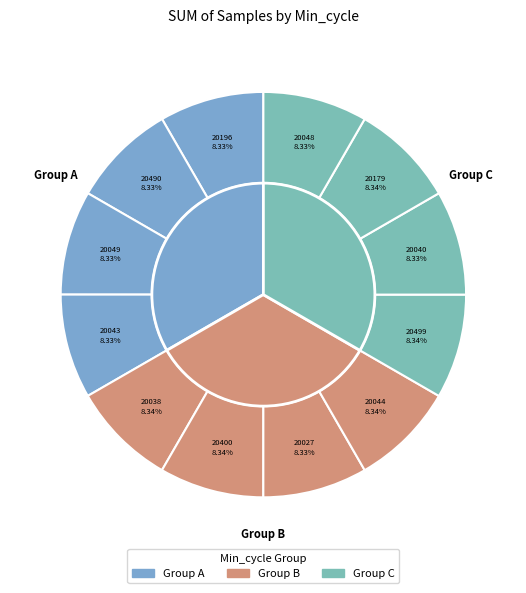

Count the number of slices in the pie.

12